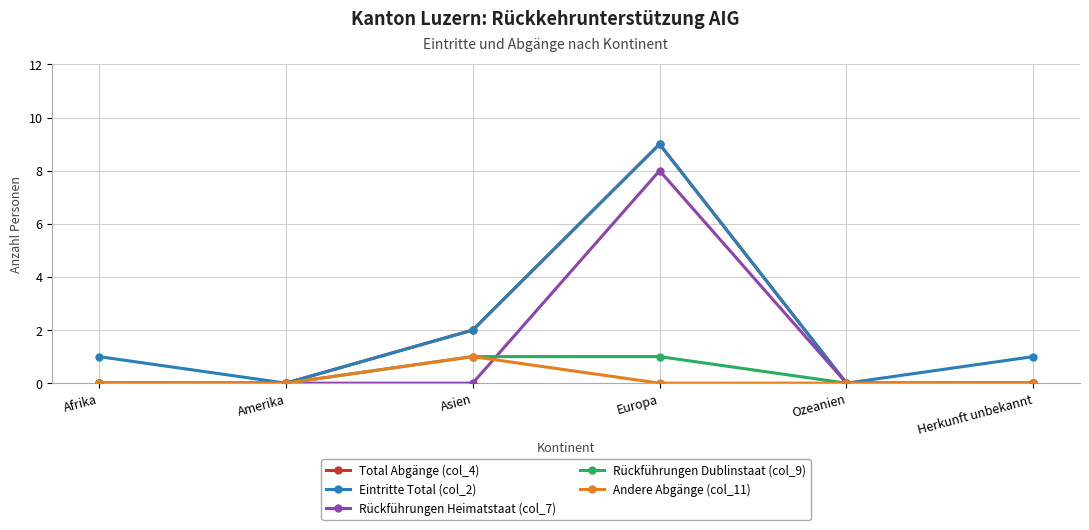

What is the maximum value shown in the chart?

9